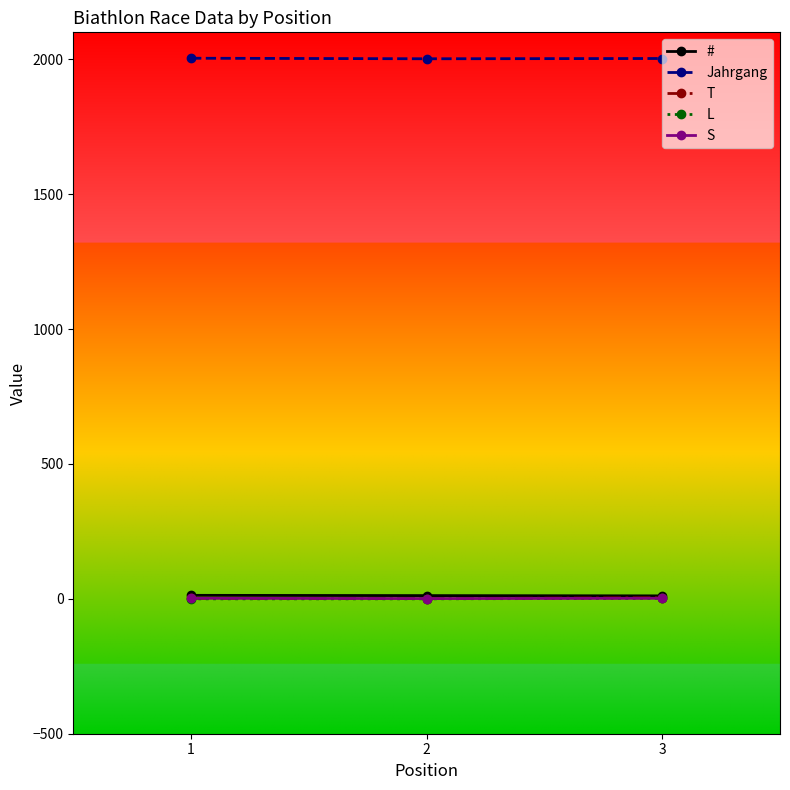

Which series has the largest total across all categories?

Jahrgang